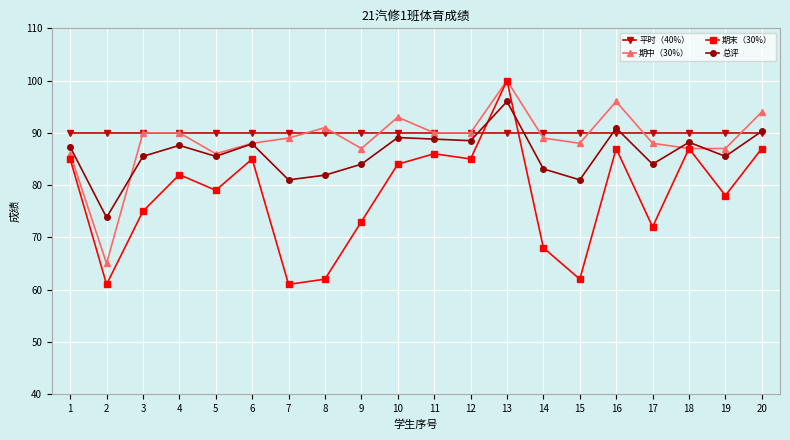

Reading left to right, extract all data points from this chart.

平时（40%）: 1=90.0	2=90.0	3=90.0	4=90.0	5=90.0	6=90.0	7=90.0	8=90.0	9=90.0	10=90.0	11=90.0	12=90.0	13=90.0	14=90.0	15=90.0	16=90.0	17=90.0	18=90.0	19=90.0	20=90.0
期中（30%）: 1=86.0	2=65.0	3=90.0	4=90.0	5=86.0	6=88.0	7=89.0	8=91.0	9=87.0	10=93.0	11=90.0	12=90.0	13=100.0	14=89.0	15=88.0	16=96.0	17=88.0	18=87.0	19=87.0	20=94.0
期末（30%）: 1=85.0	2=61.0	3=75.0	4=82.0	5=79.0	6=85.0	7=61.0	8=62.0	9=73.0	10=84.0	11=86.0	12=85.0	13=100.0	14=68.0	15=62.0	16=87.0	17=72.0	18=87.0	19=78.0	20=87.0
总评: 1=87.3	2=73.8	3=85.5	4=87.6	5=85.5	6=87.9	7=81.0	8=81.9	9=84.0	10=89.1	11=88.8	12=88.5	13=96.0	14=83.1	15=81.0	16=90.9	17=84.0	18=88.2	19=85.5	20=90.3